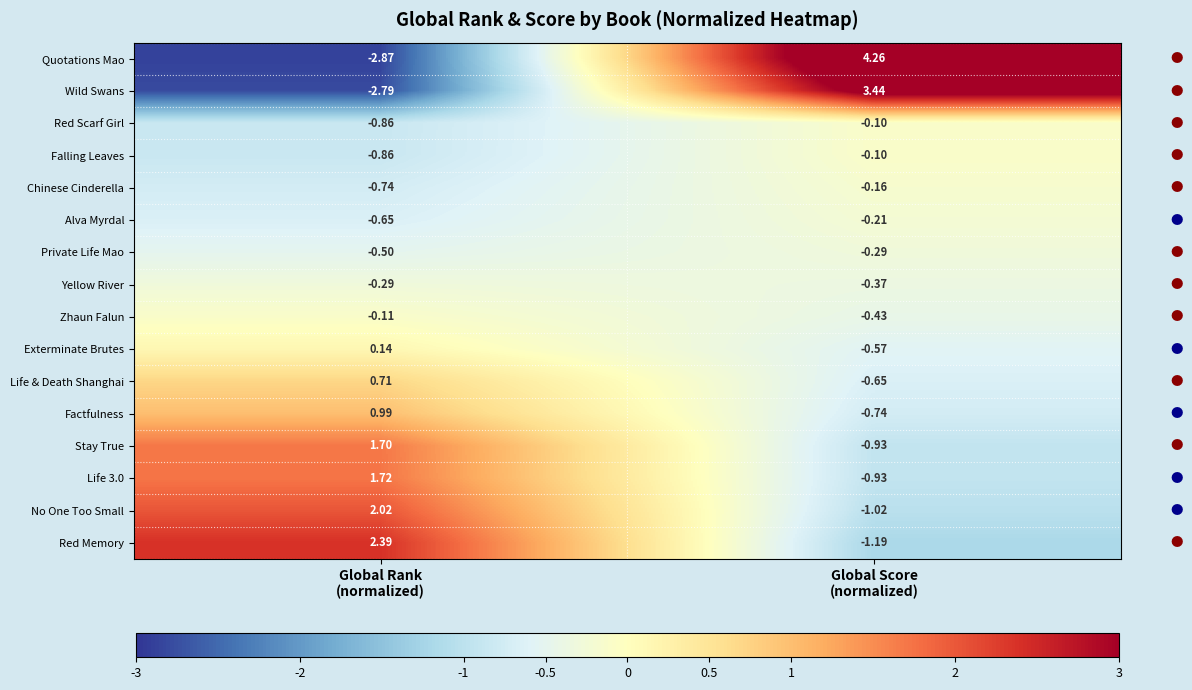

Which series has the largest range (max minus min)?

Quotations Mao